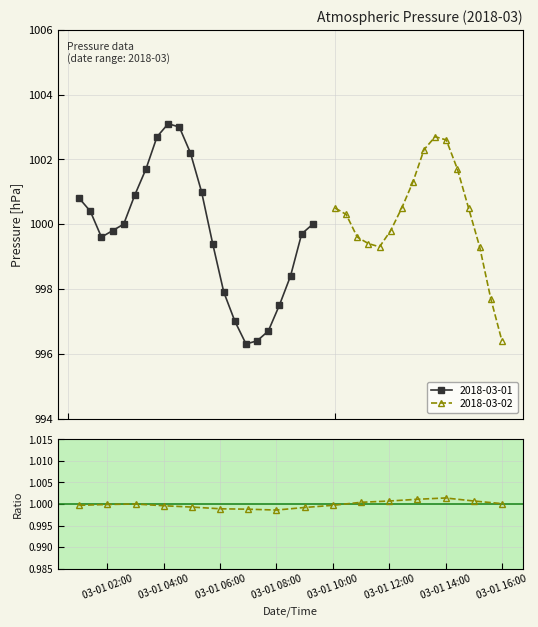

Is it true that the value at 03-01 10:00 is 1.0?

True